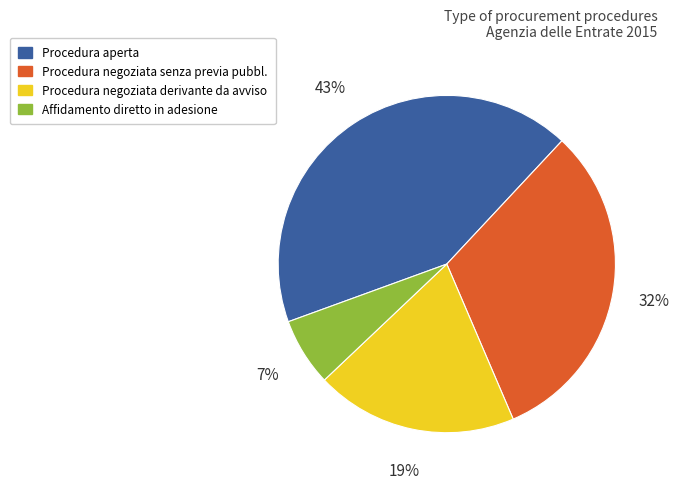

Rank the categories by value from lowest to highest.

Affidamento diretto in adesione, Procedura negoziata derivante da avviso, Procedura negoziata senza previa pubbl., Procedura aperta